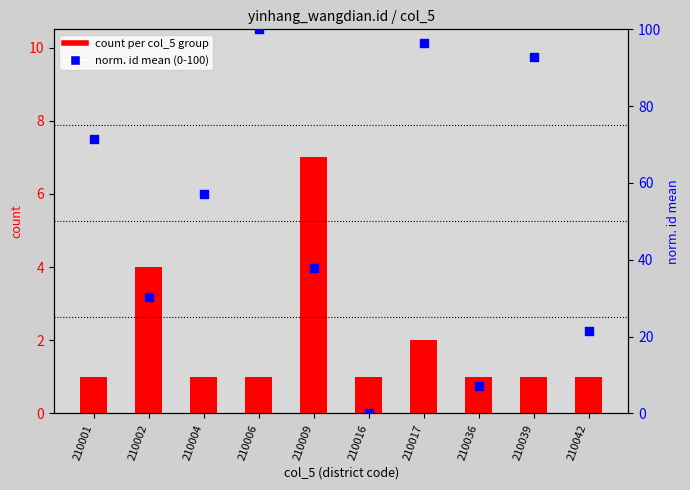

Which series reaches the maximum Y coordinate?

norm. id mean (0-100)